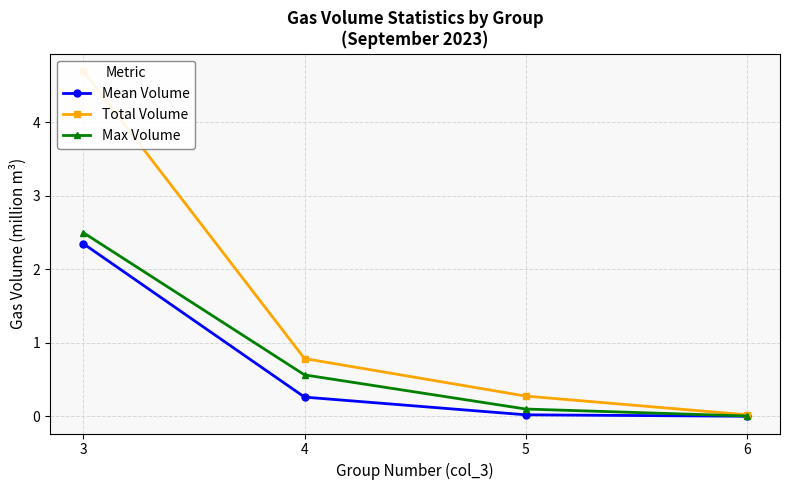

Reading left to right, extract all data points from this chart.

Mean Volume: 3=2.4	4=0.3	5=0.0	6=0.0
Total Volume: 3=4.7	4=0.8	5=0.3	6=0.0
Max Volume: 3=2.5	4=0.6	5=0.1	6=0.0